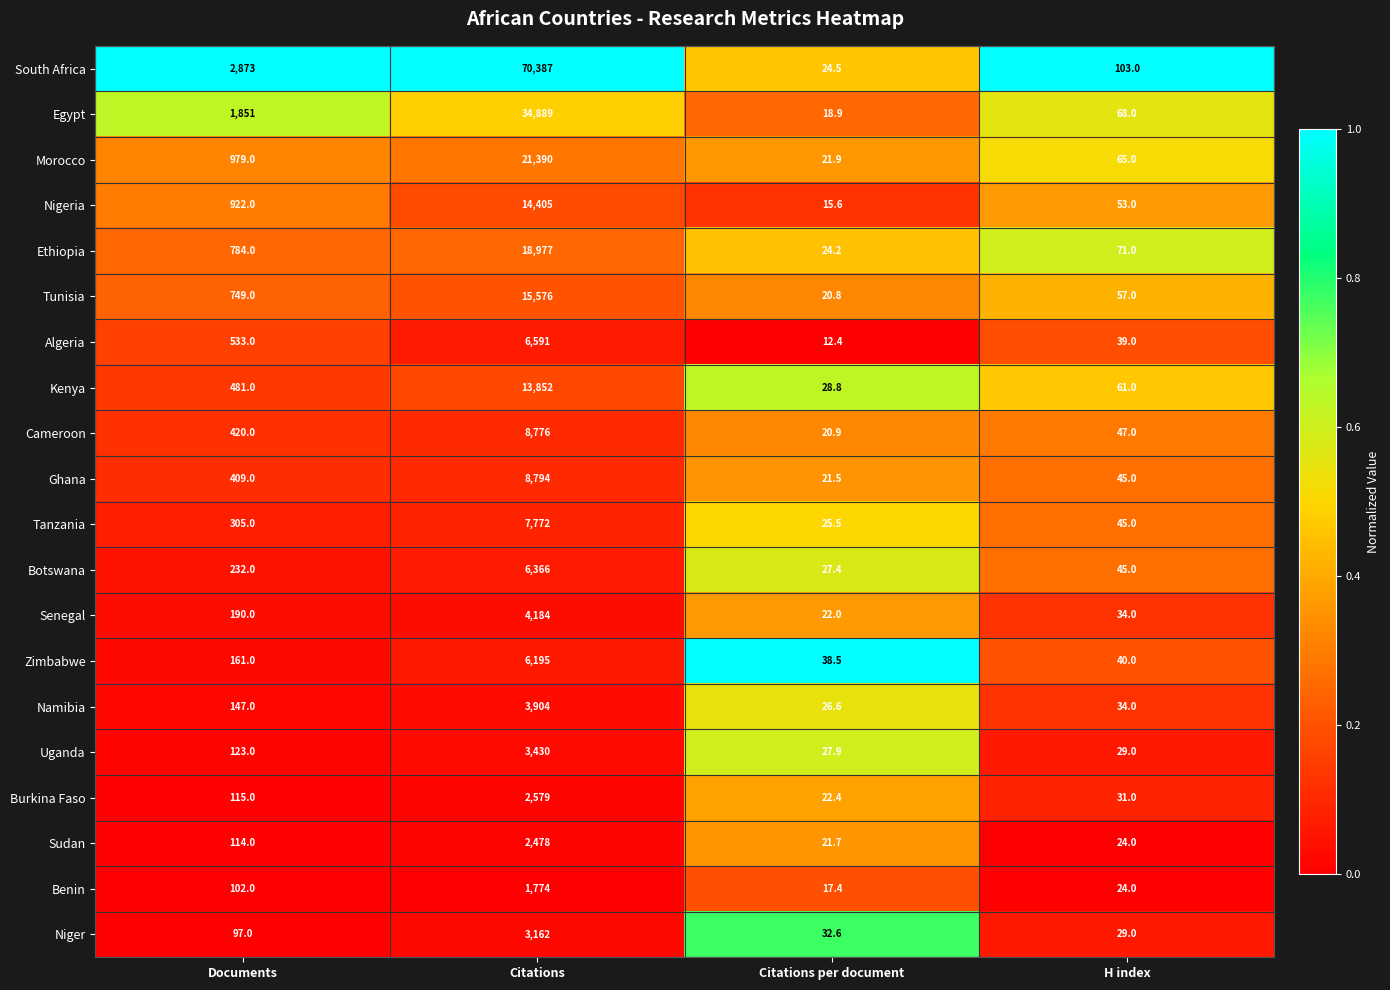

Which series has the largest total across all categories?

South Africa